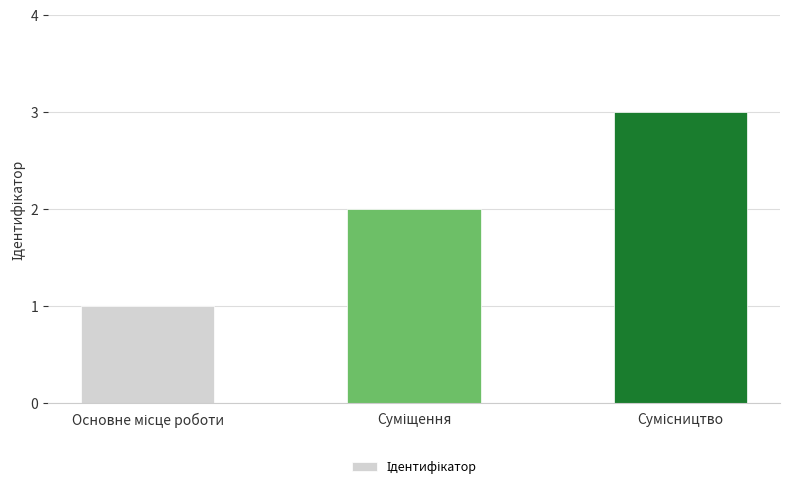

Count the number of data series in this chart.

1